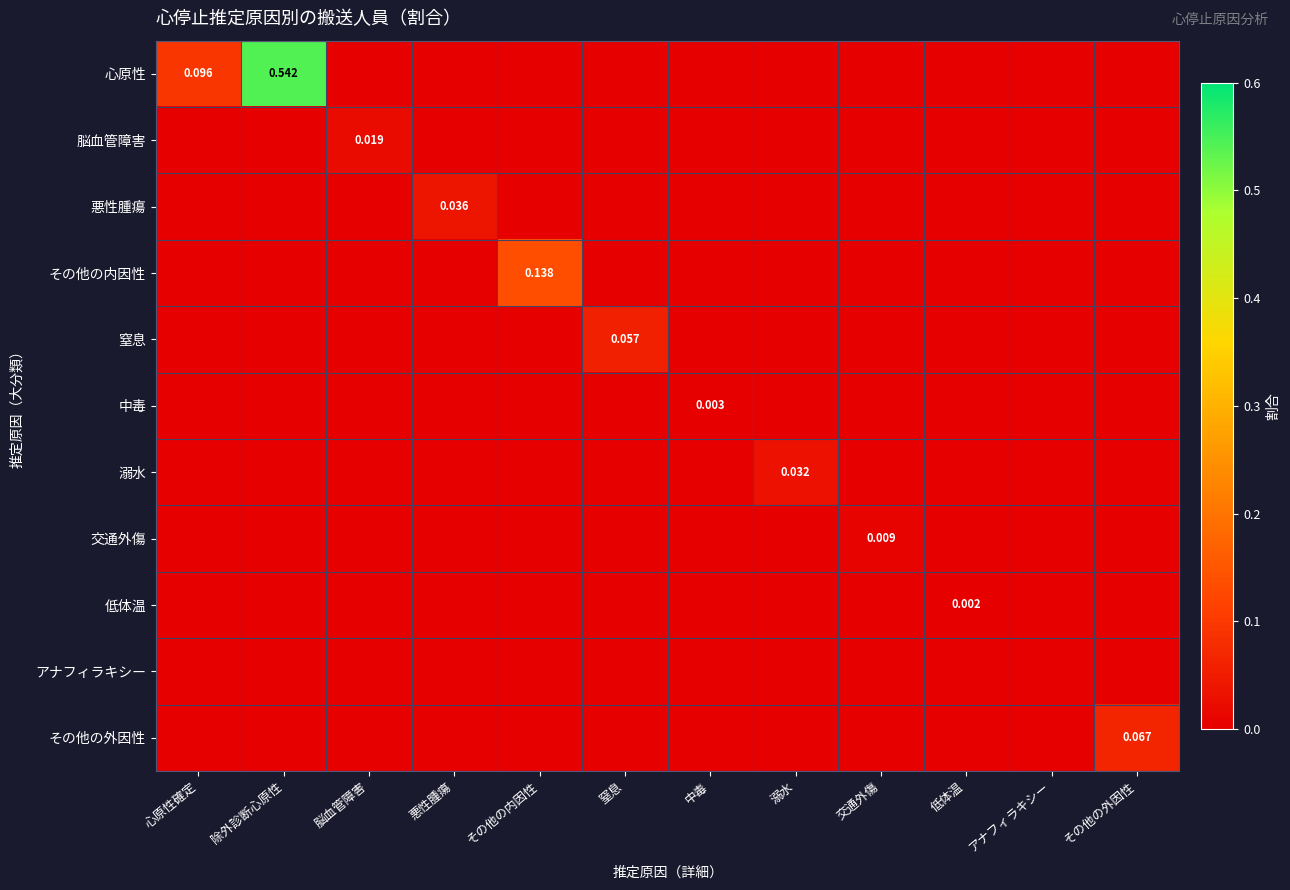

What is the sum of the 心原性 values at 心原性確定 and 除外診断心原性?

0.6